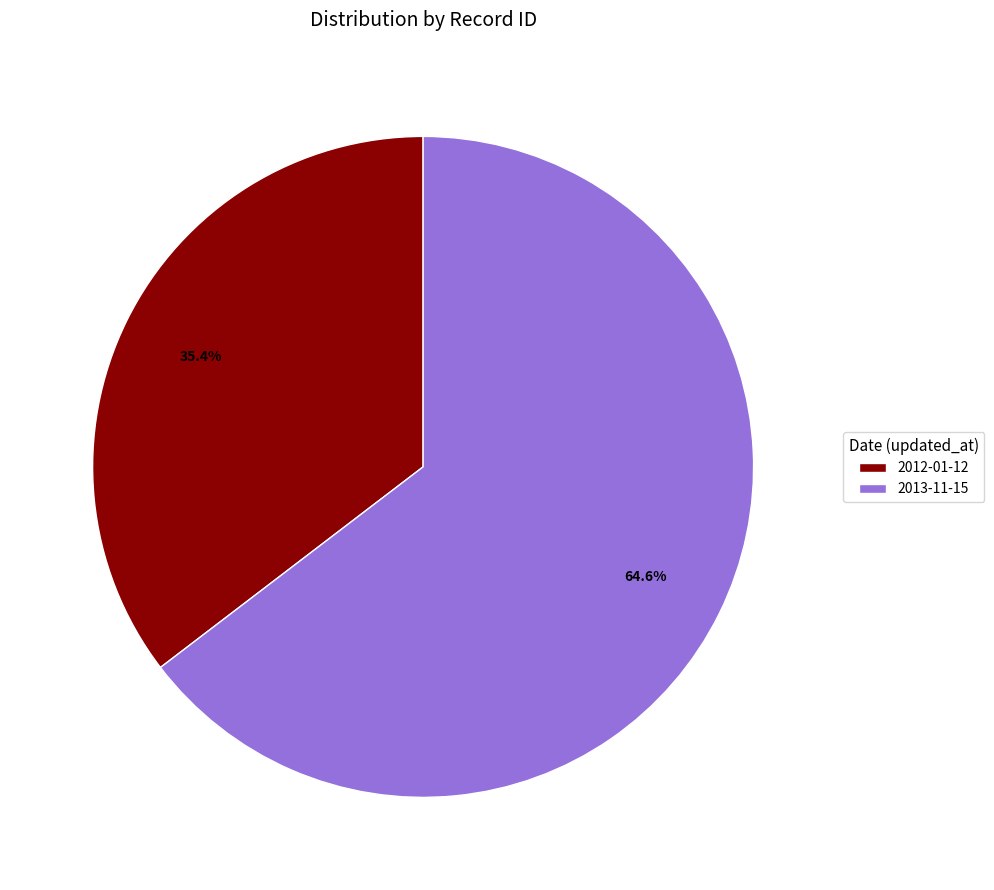

Is it true that 2012-01-12 is 45% of the pie?

False